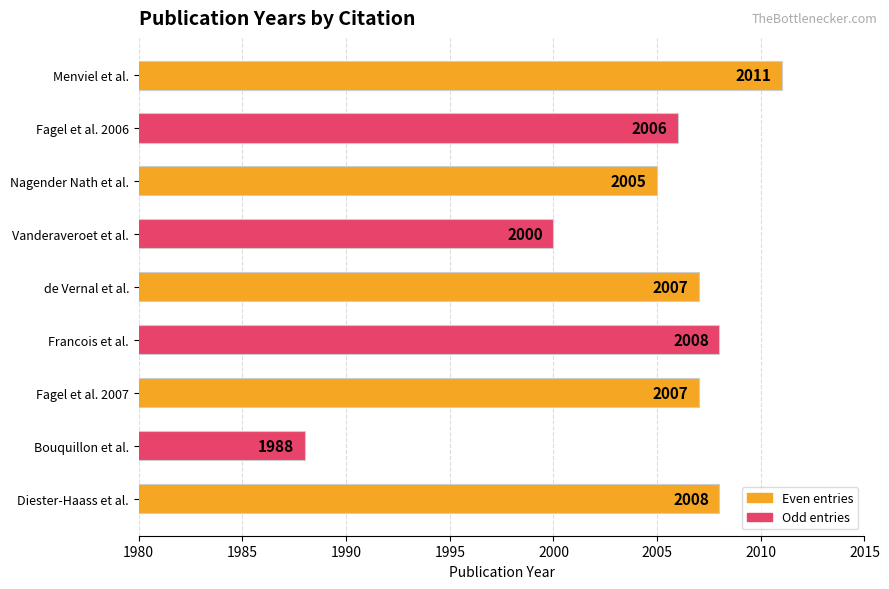

What is the greatest value displayed?

2011